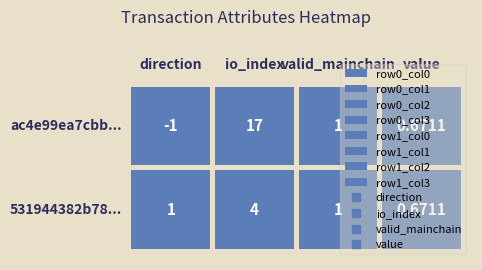

What is the minimum value shown in the chart?

-1